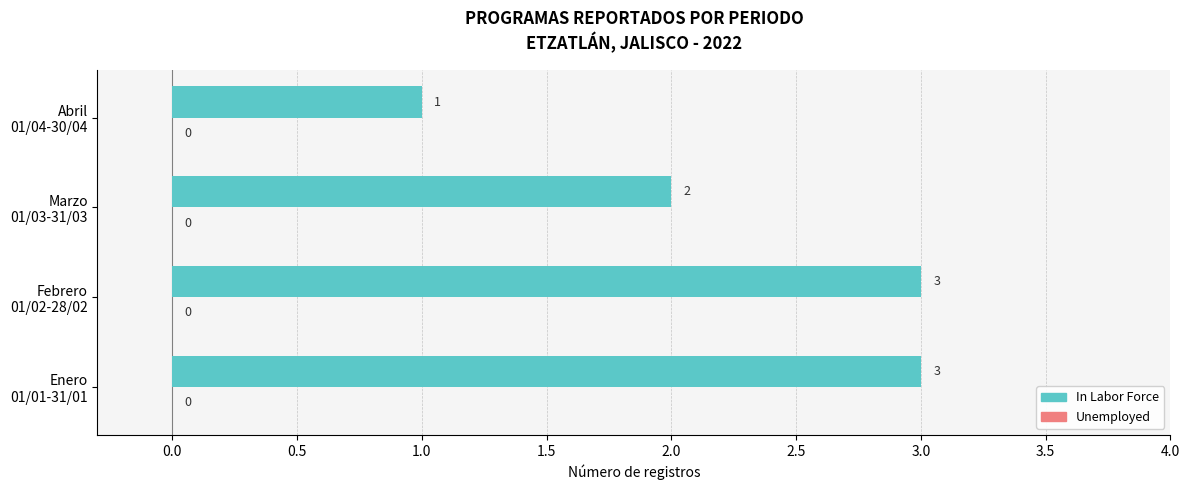

What is the sum of all values?

9